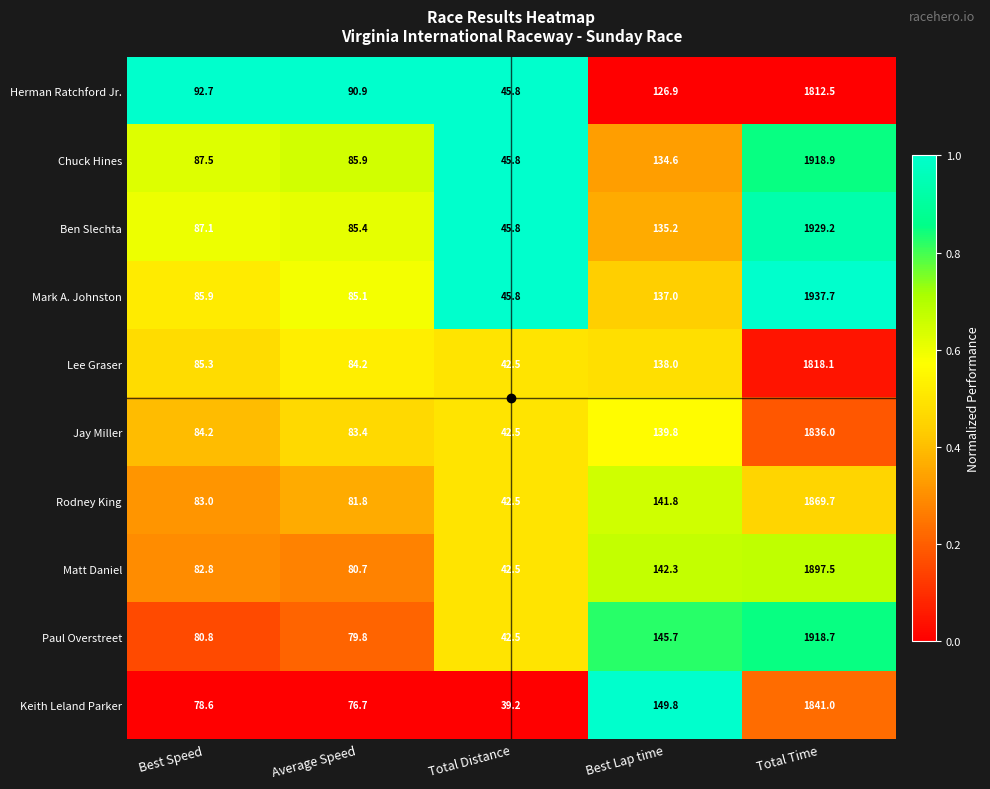

What is the difference between the maximum and minimum values in the Ben Slechta series?

1883.4